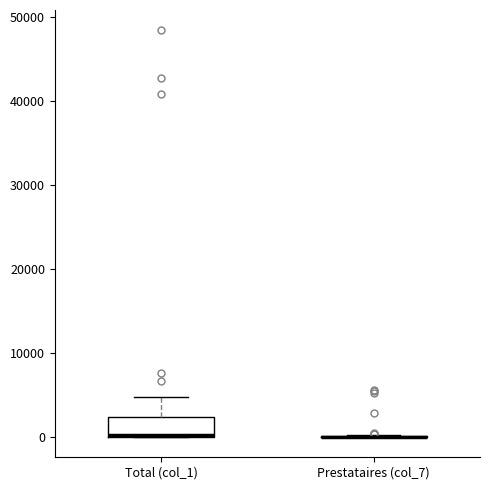

Which box is the tallest, from its lower edge to its upper edge?

Total (col_1)